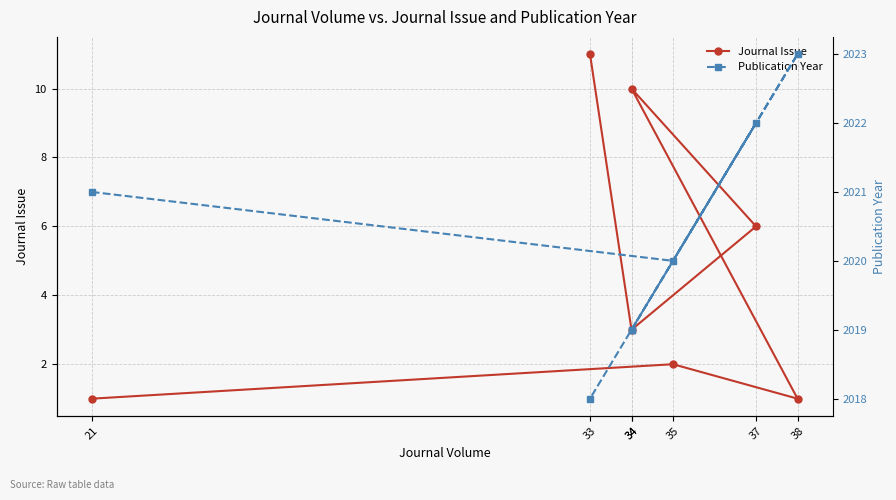

The Publication Year series shows 2023 at 38. True or false?

True